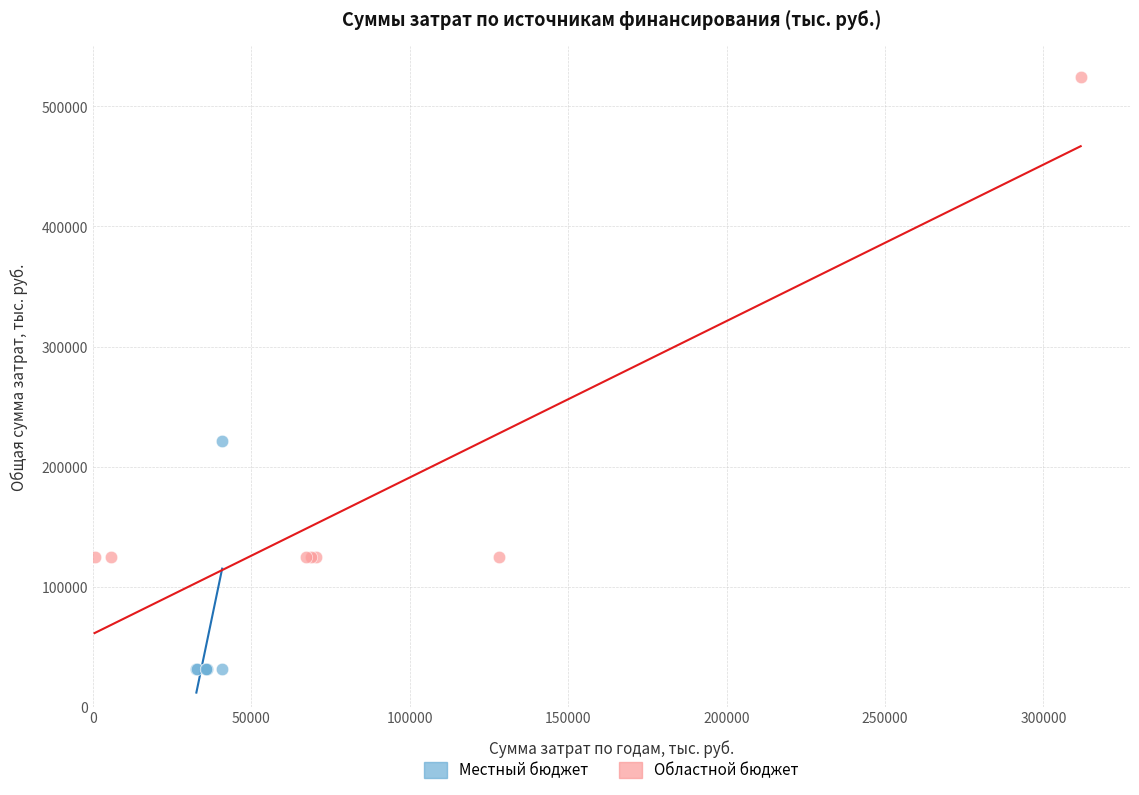

Which series has the largest Y range (max minus min)?

Областной бюджет